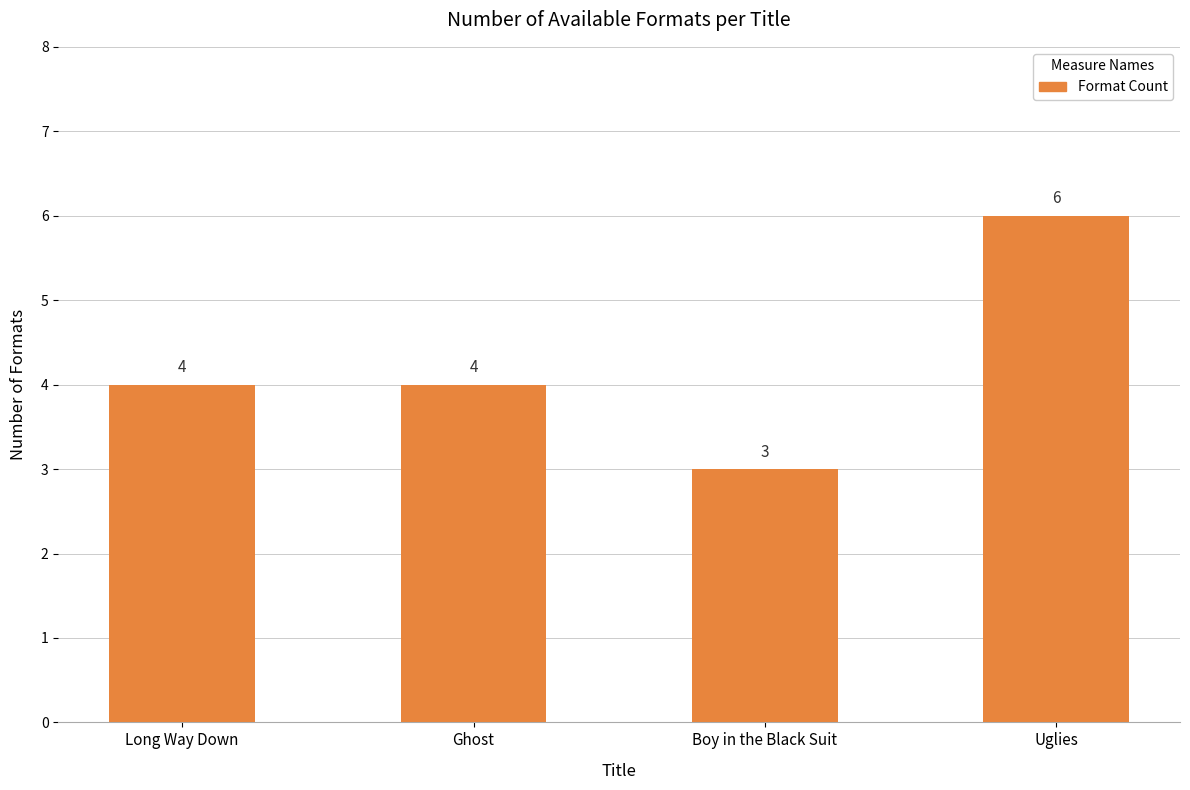

Which label corresponds to the smallest value in the chart?

Boy in the Black Suit